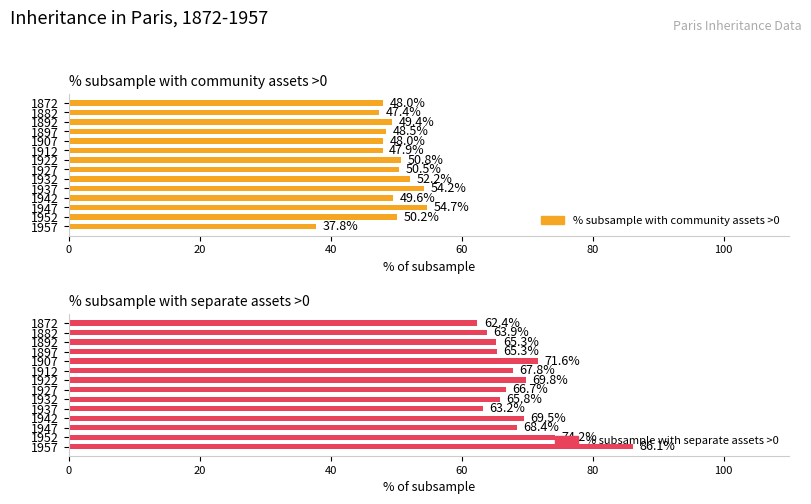

Reading left to right, list all the values displayed in this chart.

% subsample with community assets >0: 48.0	47.4	49.4	48.5	48.0	47.9	50.8	50.5	52.2	54.2	49.6	54.7	50.2	37.8
% subsample with separate assets >0: 62.4	63.9	65.3	65.3	71.6	67.8	69.8	66.7	65.8	63.2	69.5	68.4	74.2	86.1